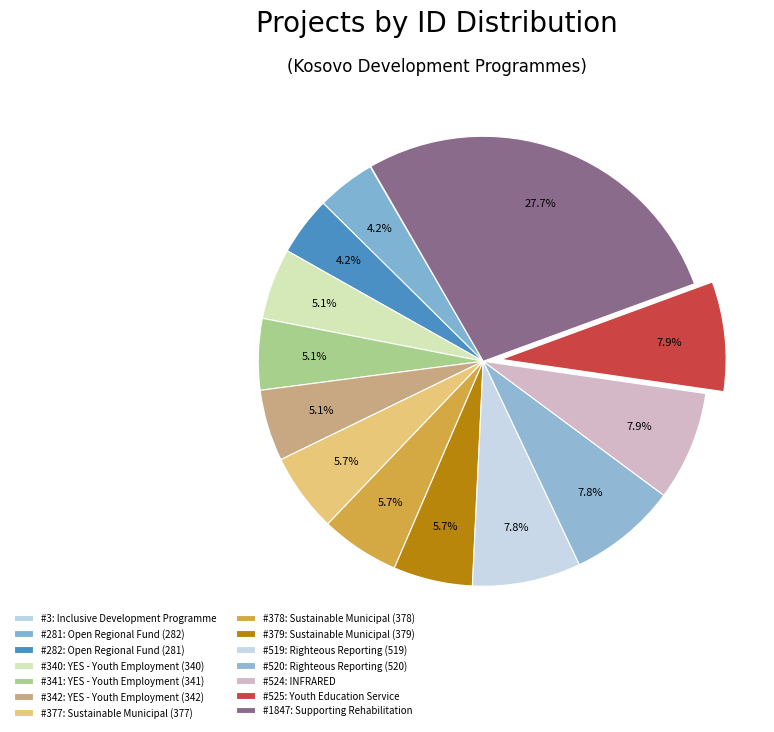

What is the largest slice in the pie chart?

Supporting Rehabilitation